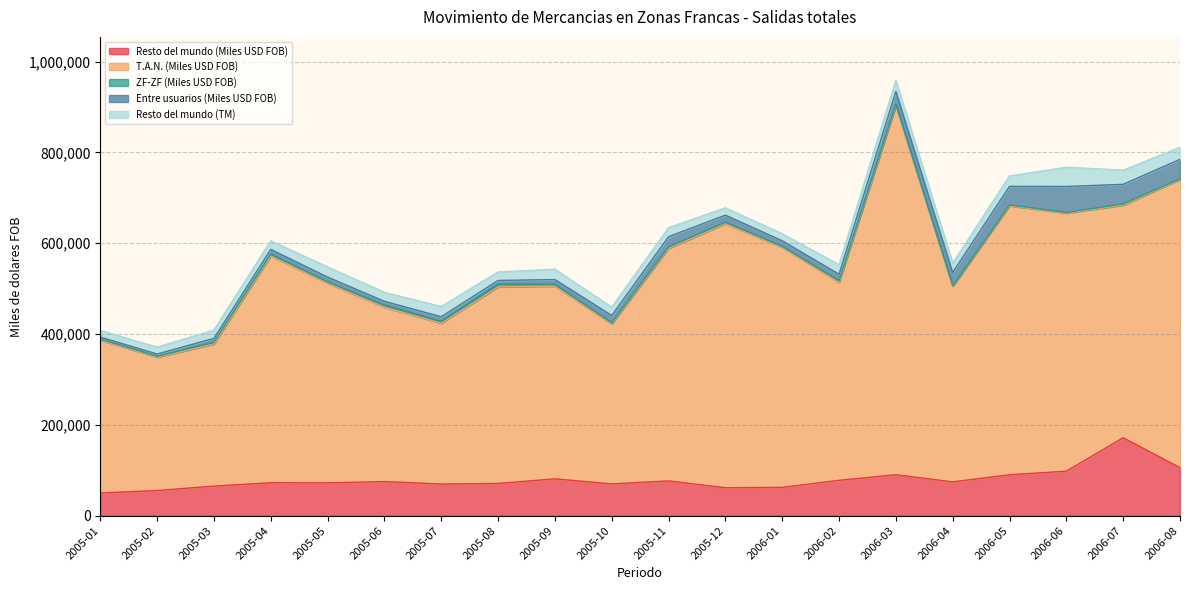

What is the maximum value for Resto del mundo (Miles USD FOB)?

171601.0